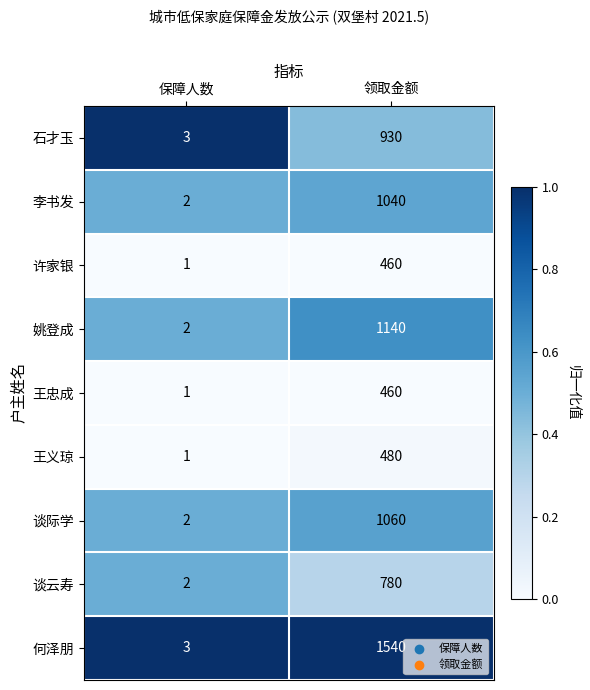

List the labels in order of 李书发 value, smallest first.

保障人数, 领取金额